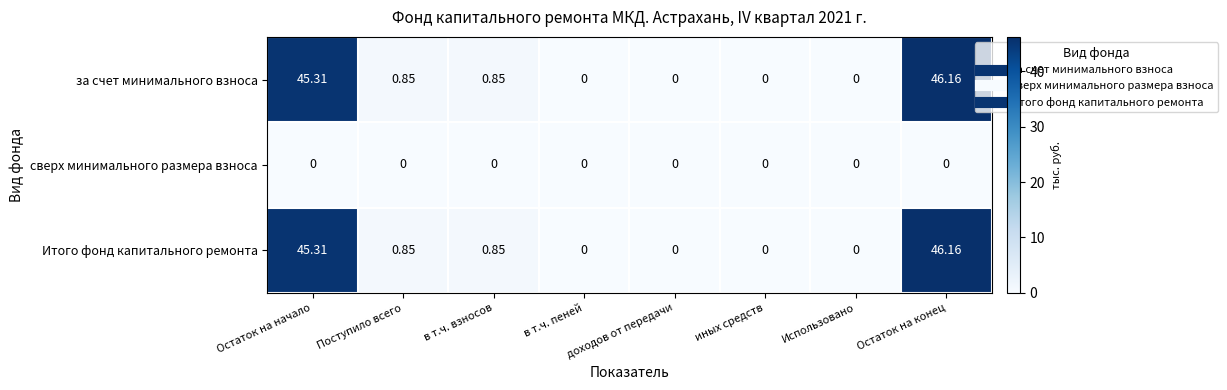

What is the total value across all series at Поступило всего?

1.7